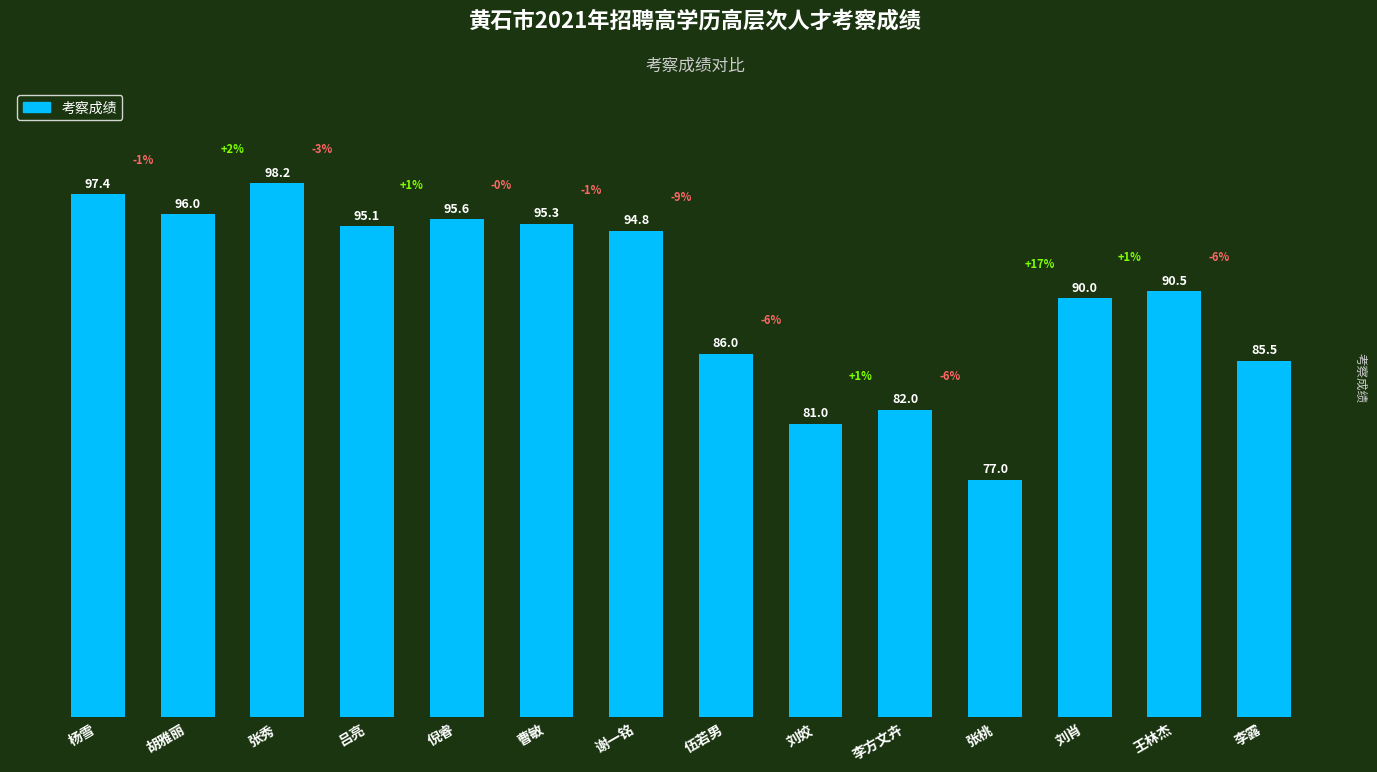

What is the sum of the values at 刘肖 and 曹敏?

185.3